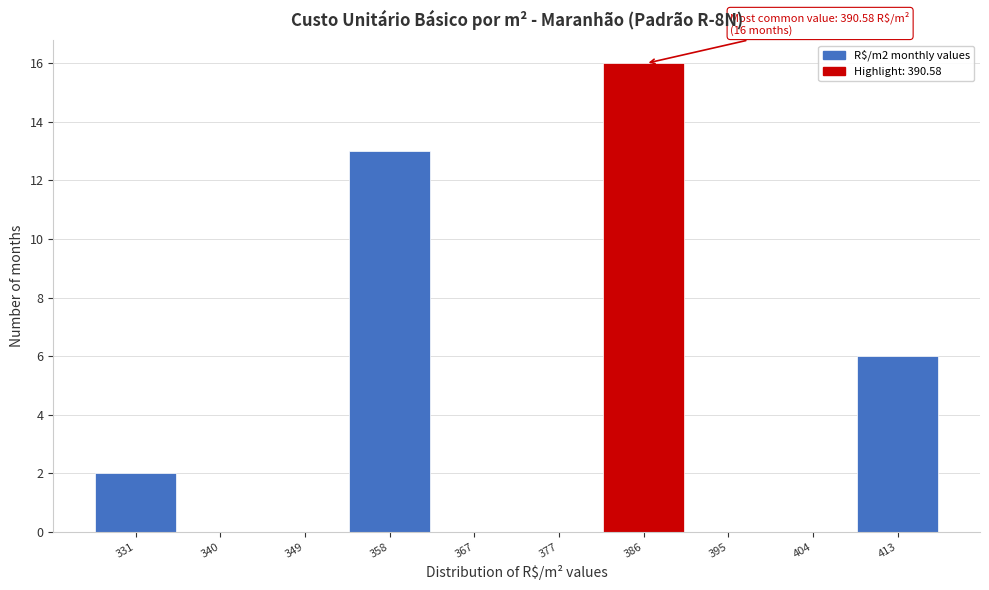

Reading left to right, what are all the values shown in this chart?

331=2	340=0	349=0	358=13	367=0	377=0	386=16	395=0	404=0	413=6